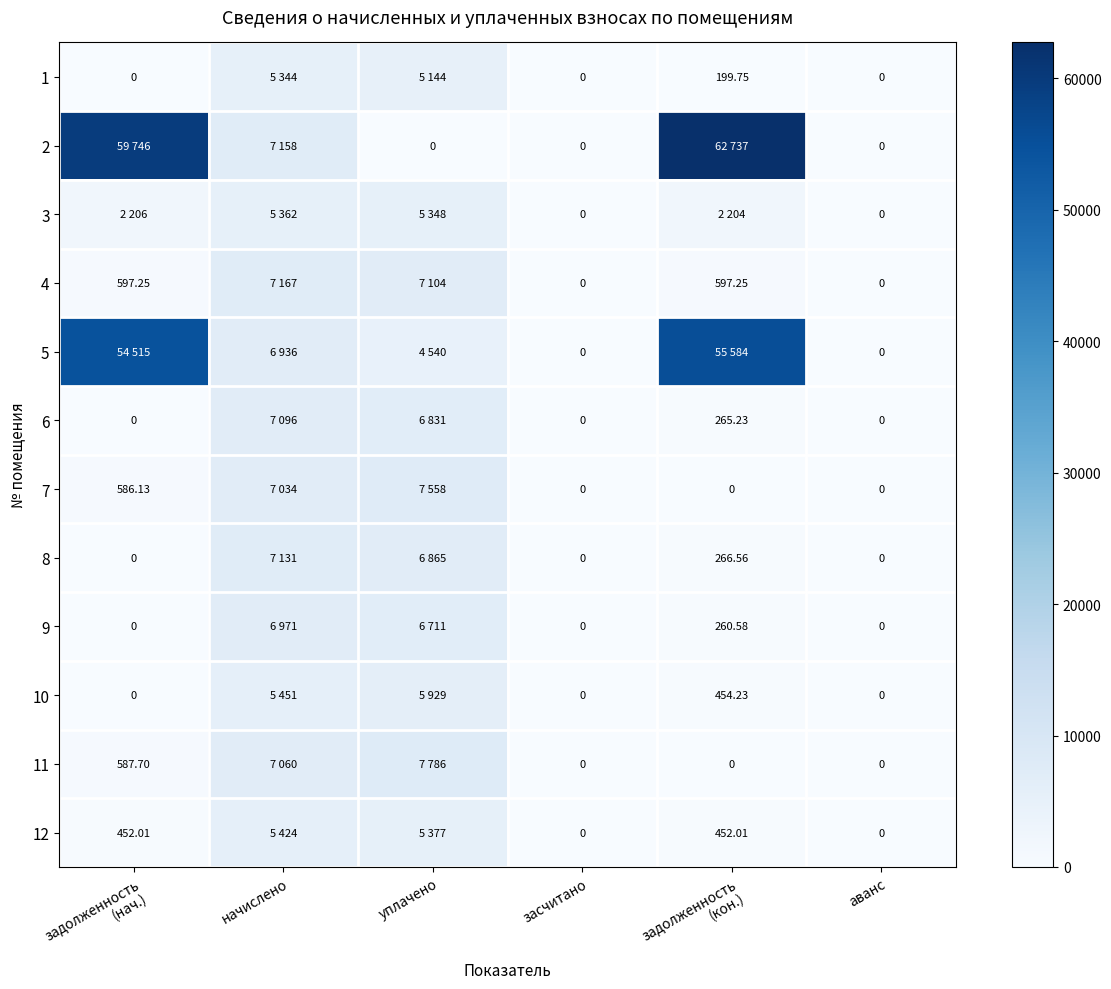

What is the difference between the maximum and minimum values in the 6 series?

7095.8